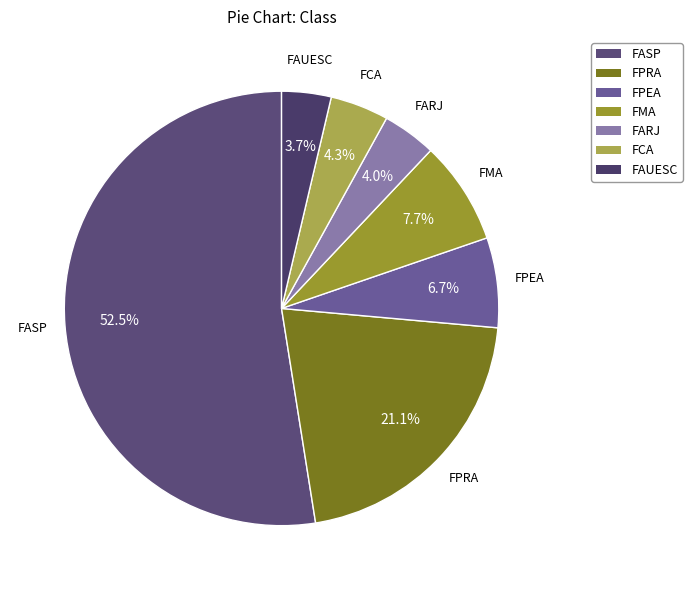

How many slices are in this pie chart?

7